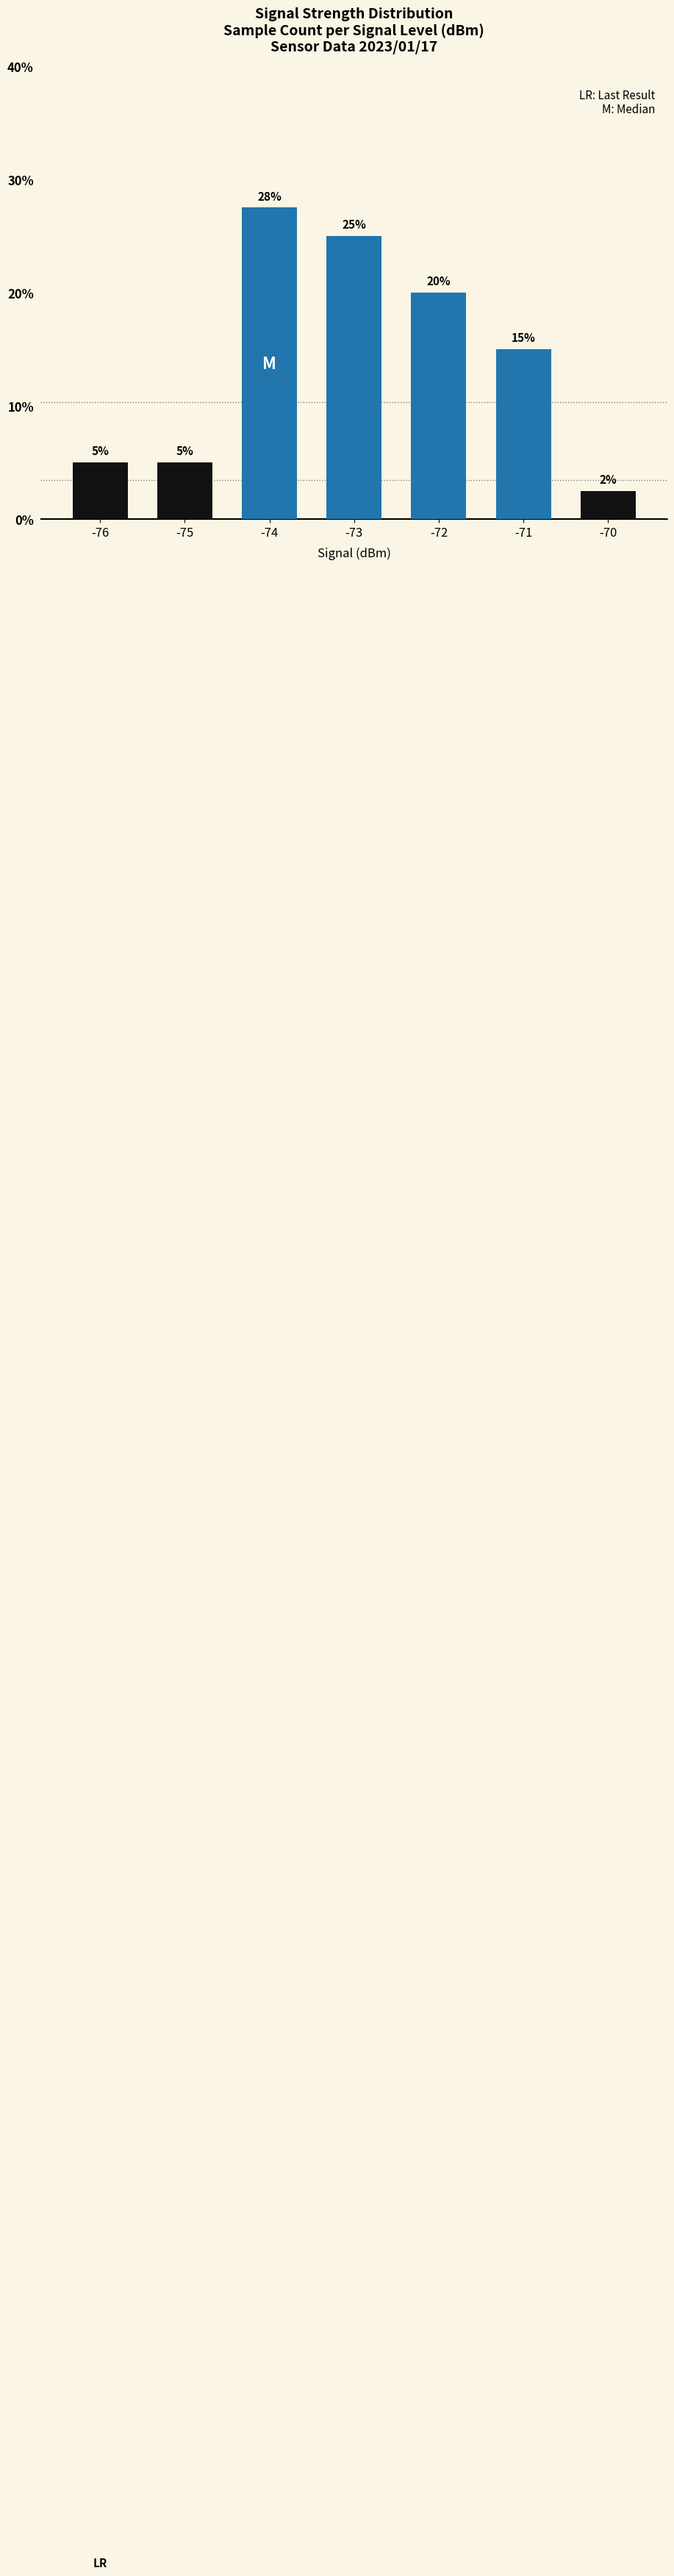

Where is the data nearest to the value 15?

-71